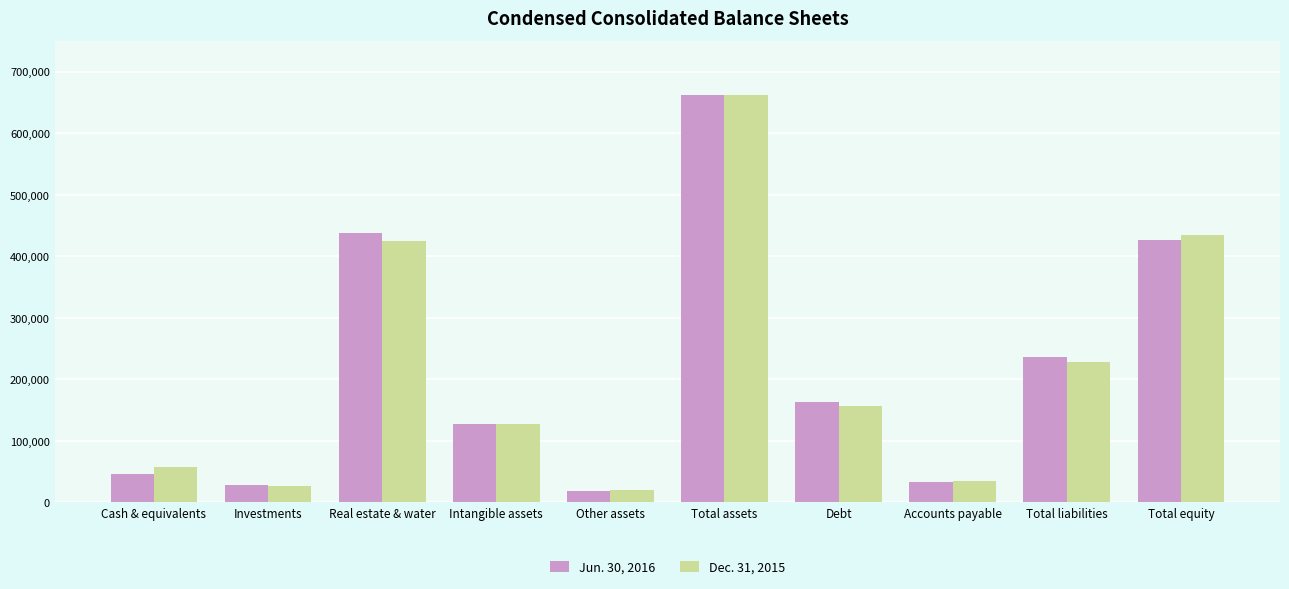

What is the spread (max minus min) of values at Real estate & water?

13147